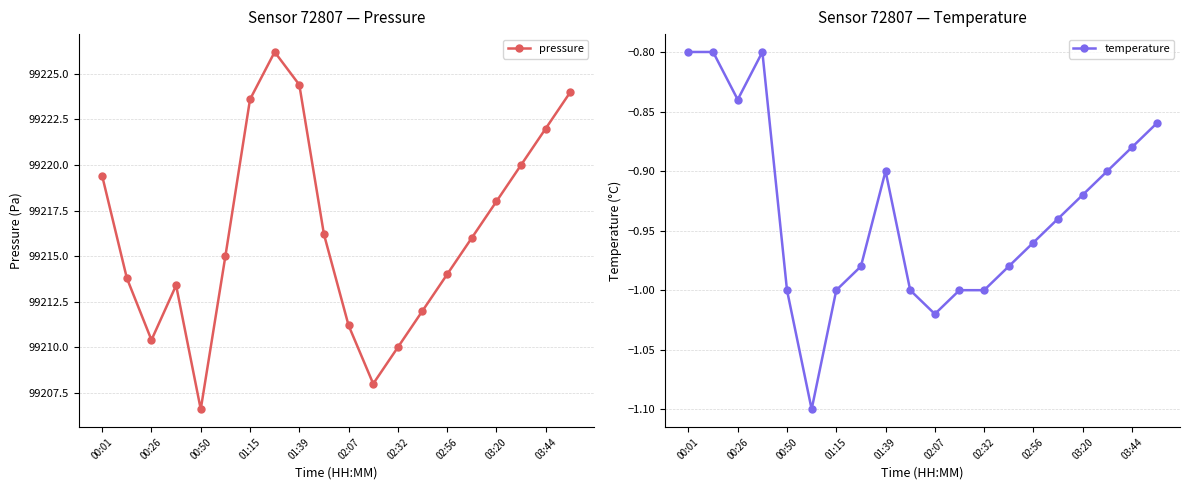

What is the minimum value for temperature?

-1.1